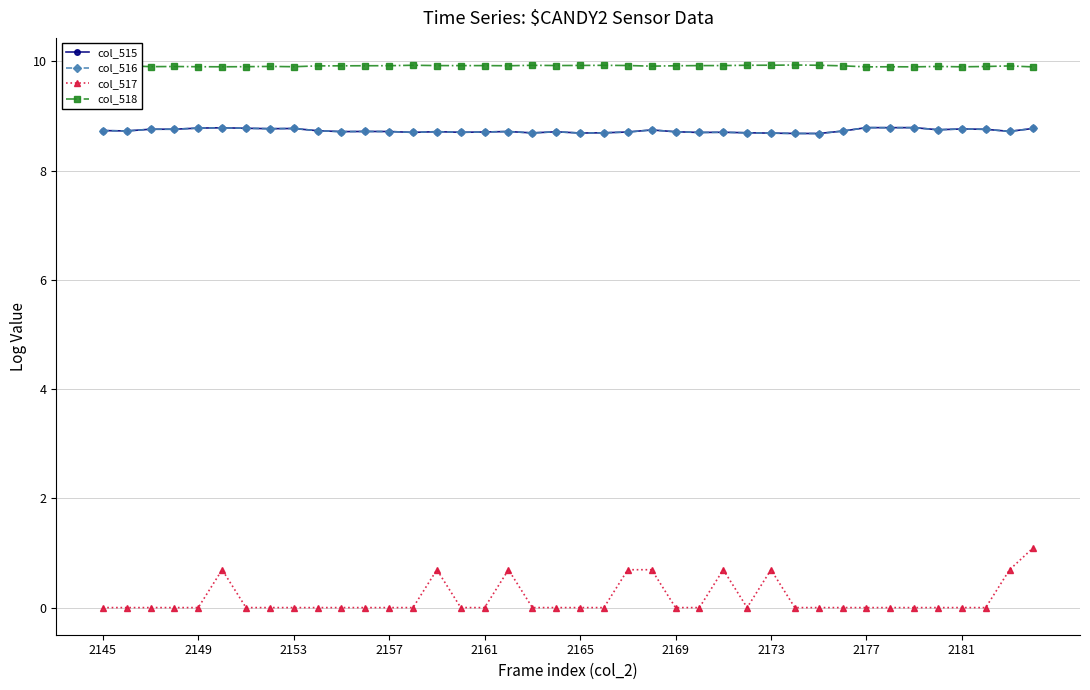

True or false: col_518 and col_517 intersect in this chart.

False